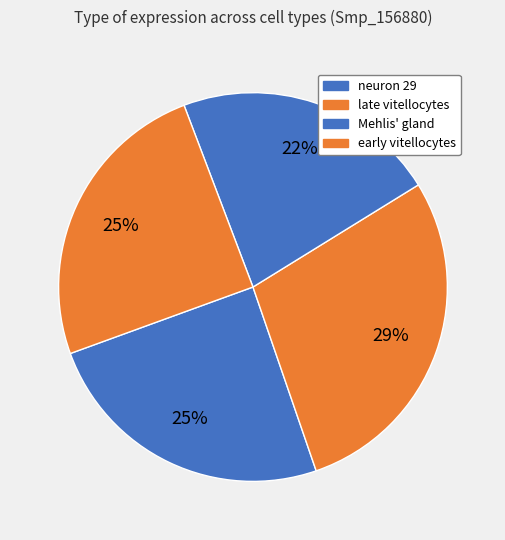

Which slice is the smallest?

Mehlis' gland